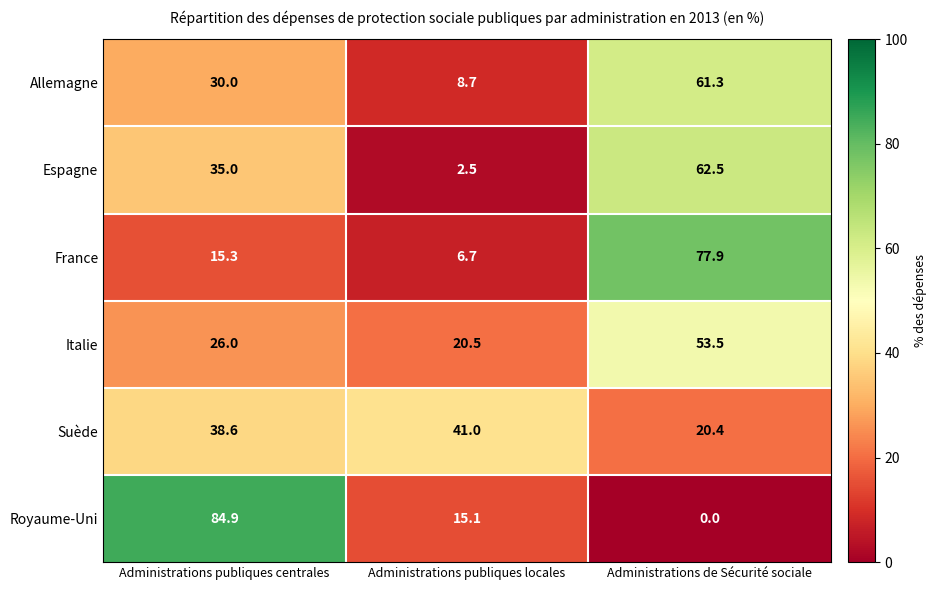

Count the number of categories in the chart.

3